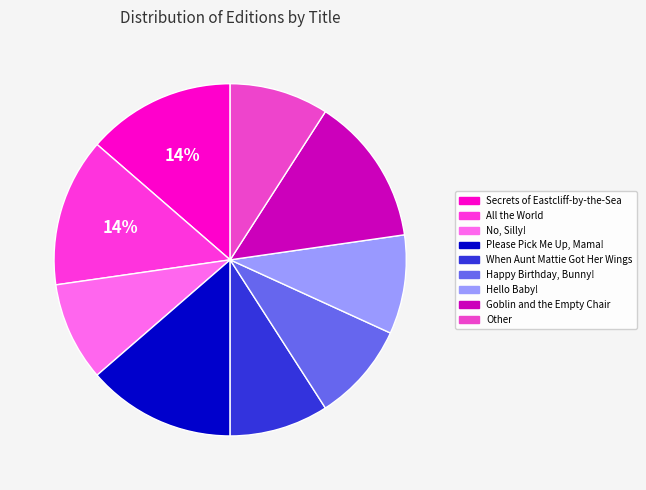

To the nearest percent, what percentage of the pie is When Aunt Mattie Got Her Wings?

9%